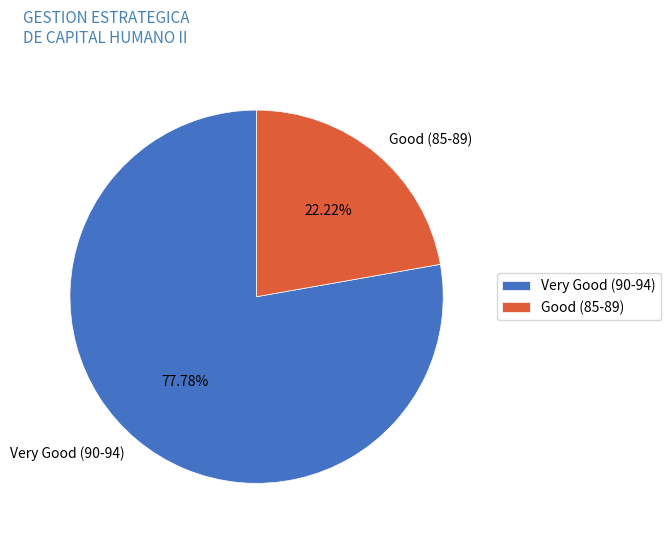

Rank the categories by value from lowest to highest.

Good (85-89), Very Good (90-94)